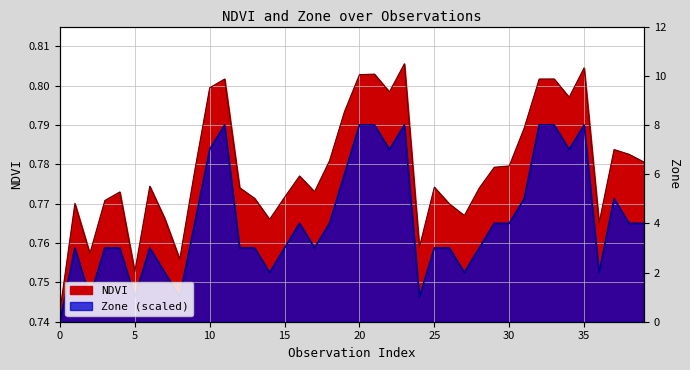

How many lines are shown in the chart?

2